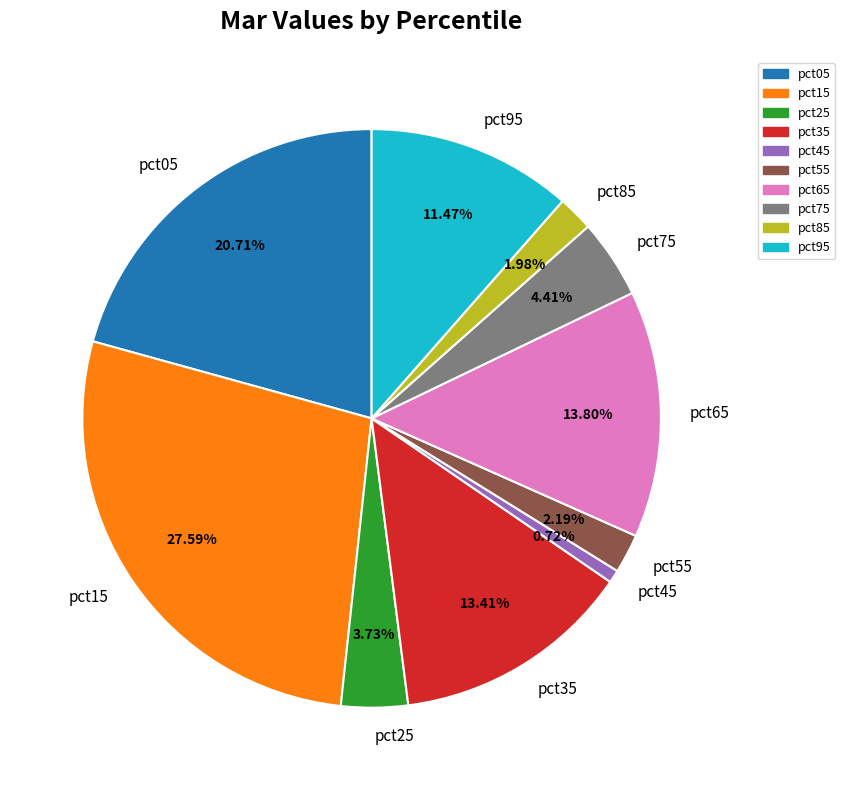

How much of the chart is everything except pct75?

95.6%